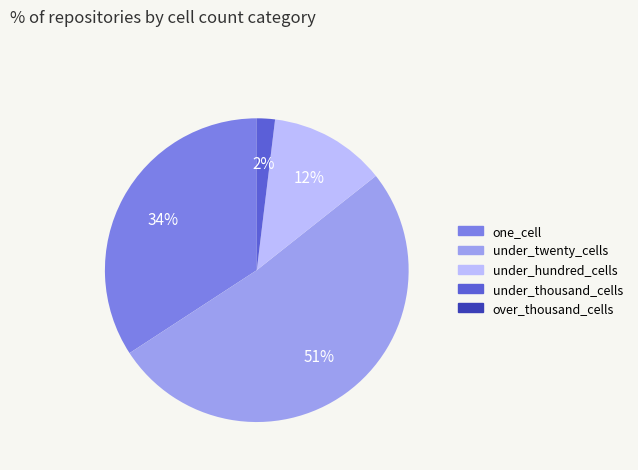

To the nearest percent, what is the average slice percentage?

20%